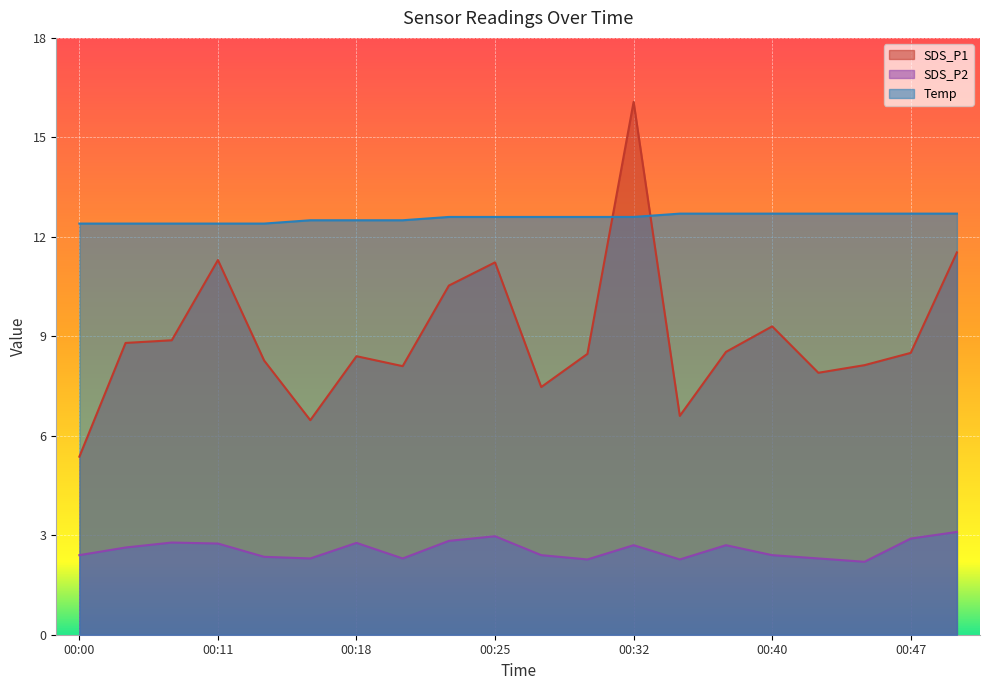

Rank the series by their average value, from lowest to highest.

SDS_P2, SDS_P1, Temp